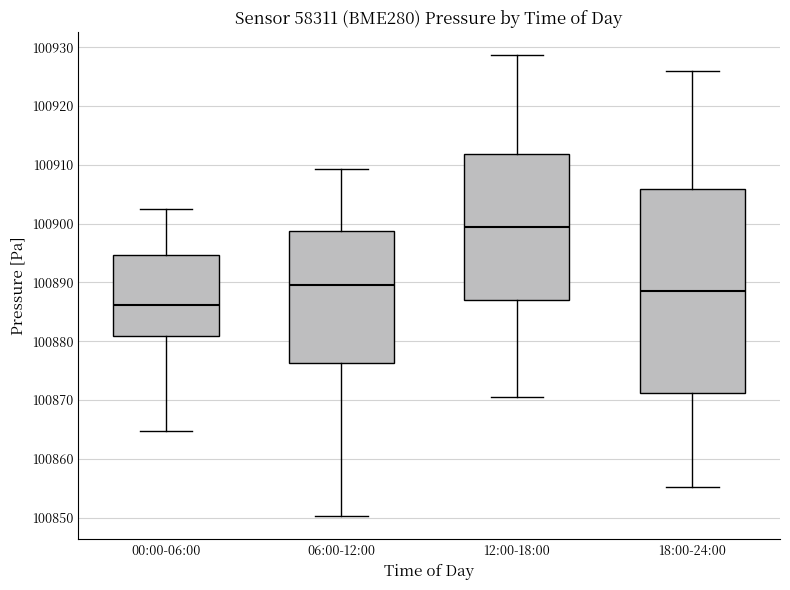

Reading left to right, transcribe this box plot: for each box, give where its median line is, the range the box spans, and where its two whiskers end, as read against the y-axis. The values are not printed on the chart, so give them approximately, as read against the axis.

00:00-06:00: median 100886, box 100881 to 100895, whiskers 100865 to 100903
06:00-12:00: median 100890, box 100876 to 100899, whiskers 100850 to 100909
12:00-18:00: median 100899, box 100887 to 100912, whiskers 100871 to 100929
18:00-24:00: median 100889, box 100871 to 100906, whiskers 100855 to 100926